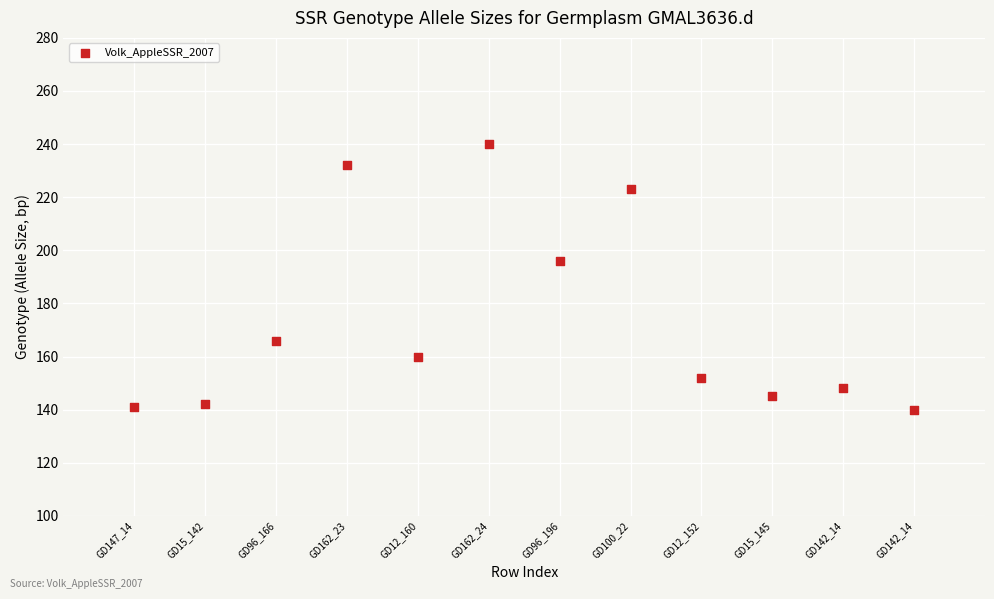

What is the range of Y values (max minus min)?

100